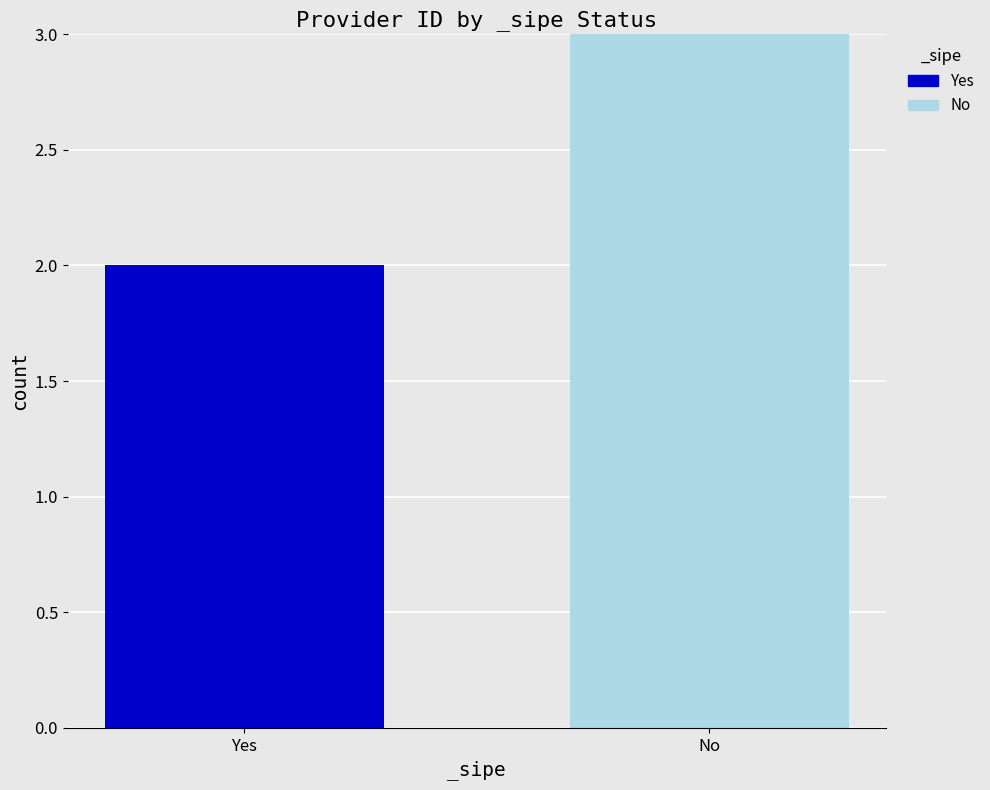

What is the total value across all series at No?

3